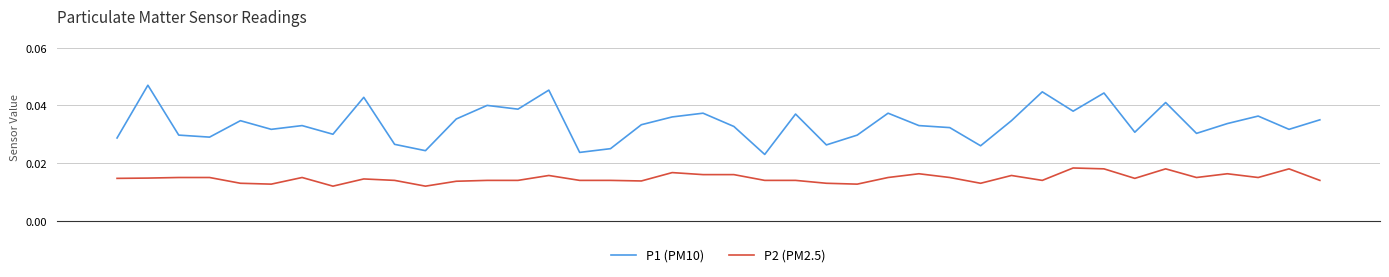

Rank the series by their maximum value, from lowest to highest.

P2 (PM2.5), P1 (PM10)